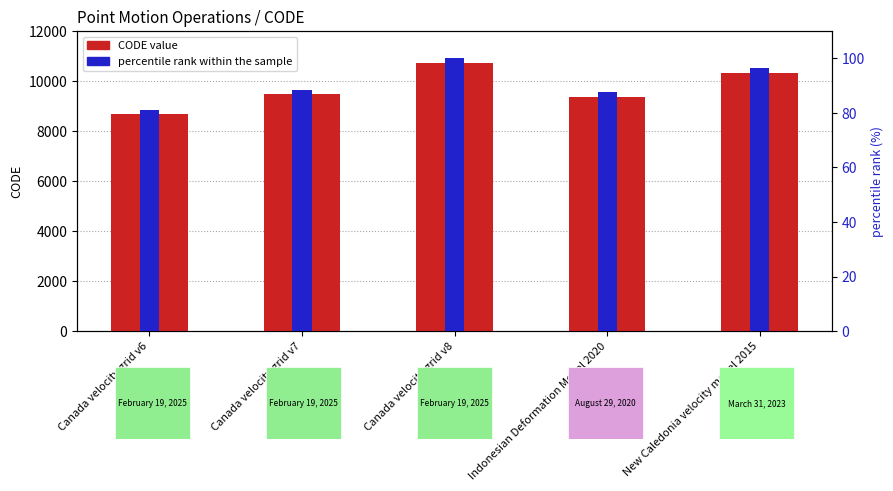

What is the difference between the highest and lowest values at Indonesian Deformation Model 2020?

9287.4